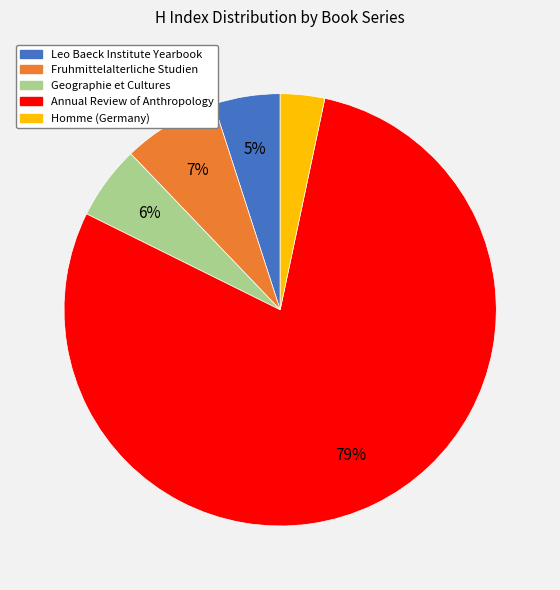

Which category has the biggest portion of the pie?

Annual Review of Anthropology